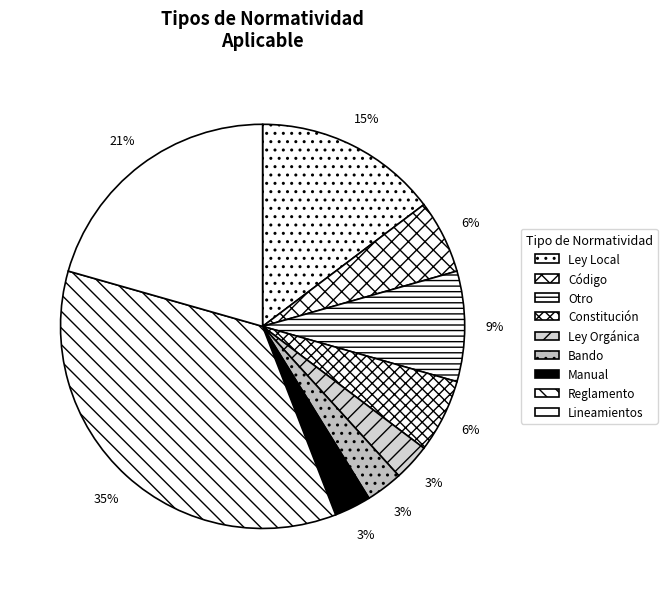

Does any single category account for the majority?

No